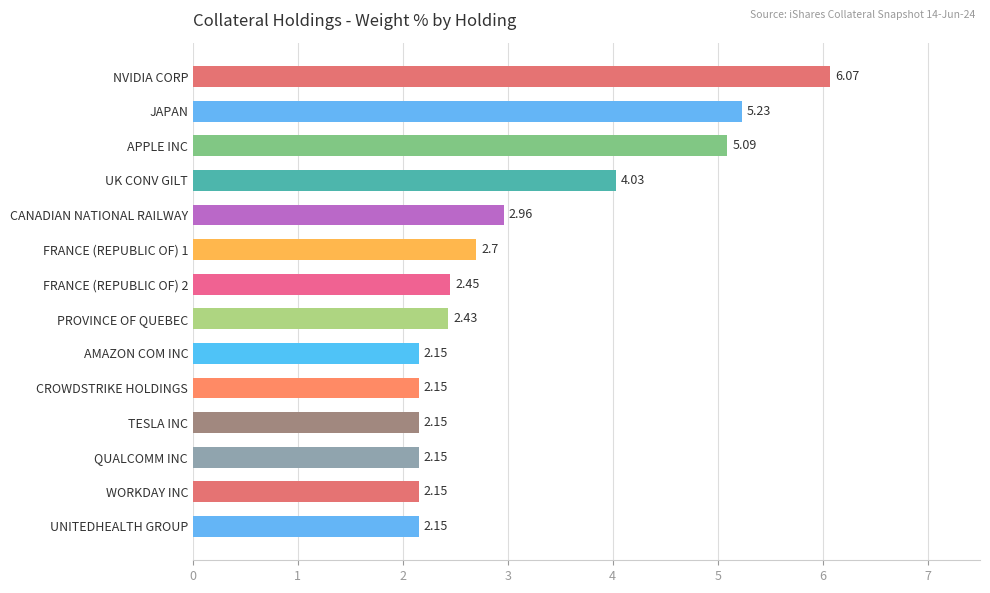

What is the label of the 14th bar from the top?

UNITEDHEALTH GROUP